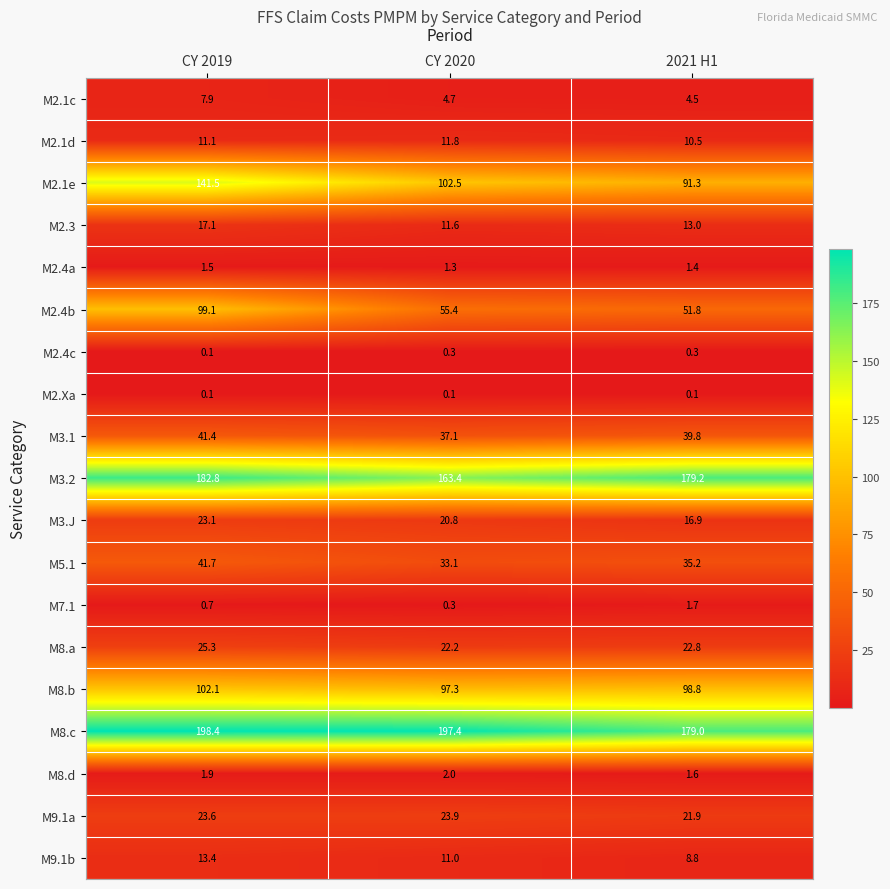

Rank the series by their maximum value, from lowest to highest.

M2.Xa, M2.4c, M2.4a, M7.1, M8.d, M2.1c, M2.1d, M9.1b, M2.3, M3.J, M9.1a, M8.a, M3.1, M5.1, M2.4b, M8.b, M2.1e, M3.2, M8.c